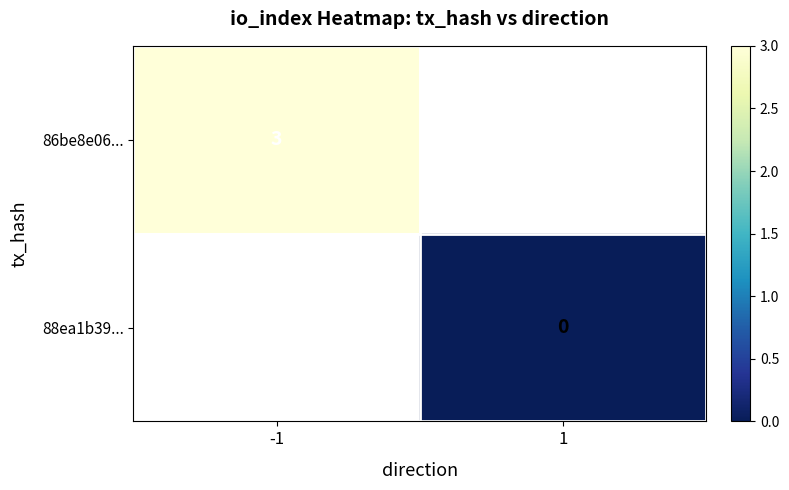

Is the value of 86be8e06... at -1 greater than the value of 88ea1b39... at 1?

Yes